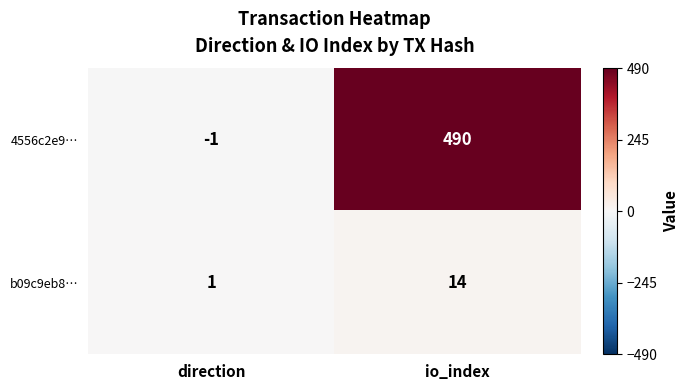

What is the total value across all series at io_index?

504